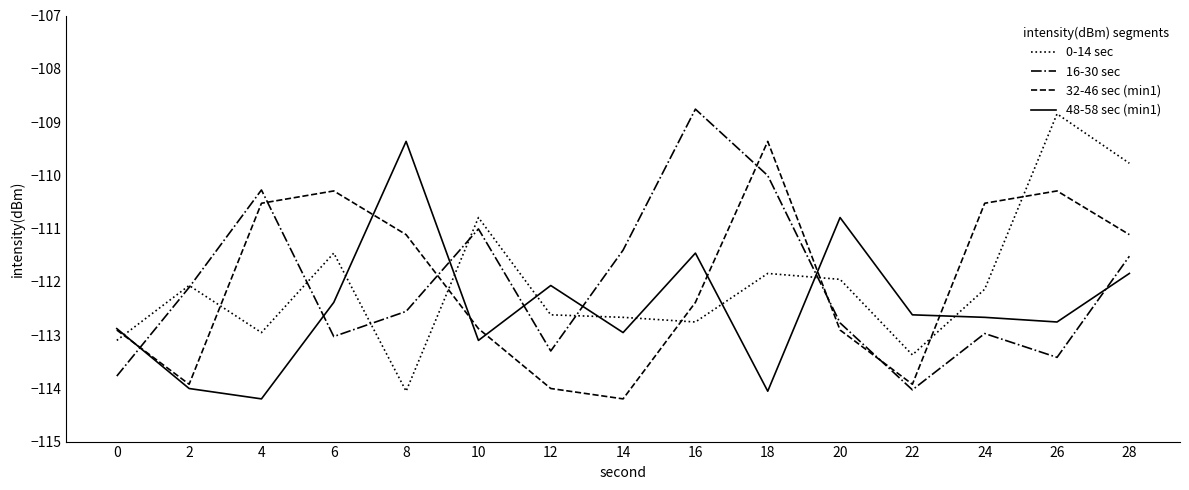

At which category does 32-46 sec (min1) reach its first local valley?

2